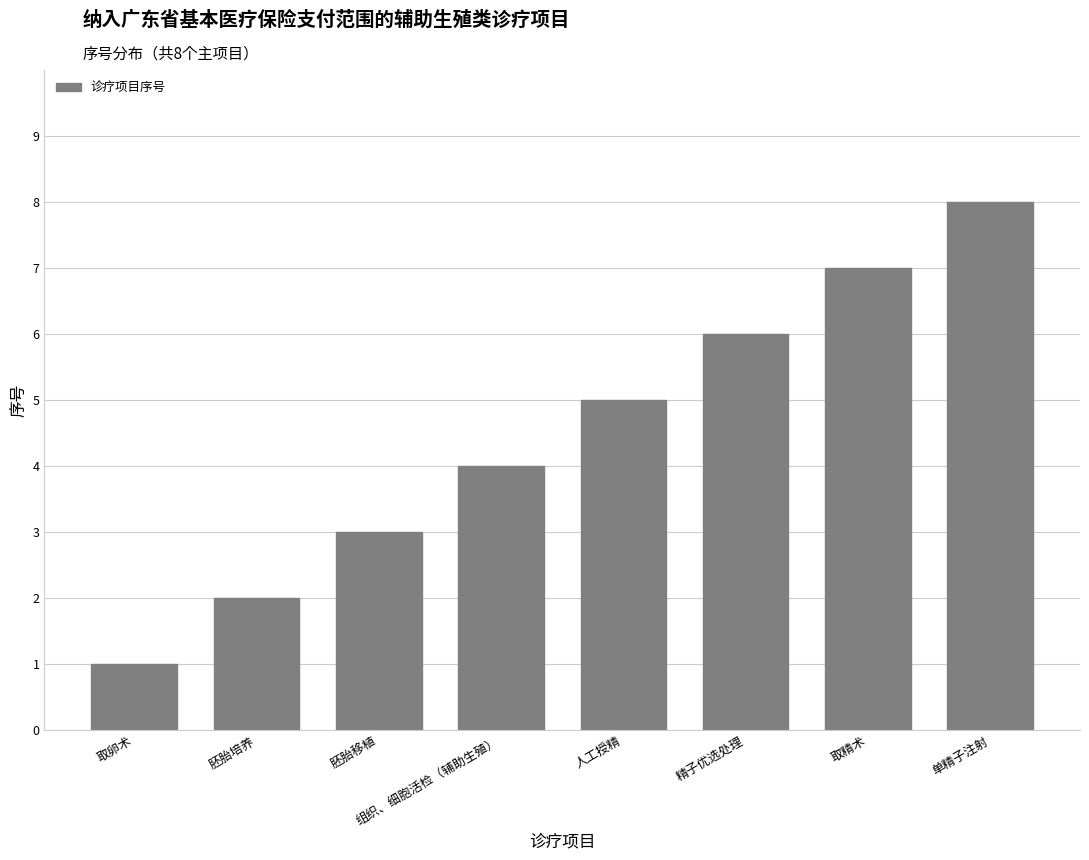

What is the change in value from 胚胎移植 to 精子优选处理?

+3